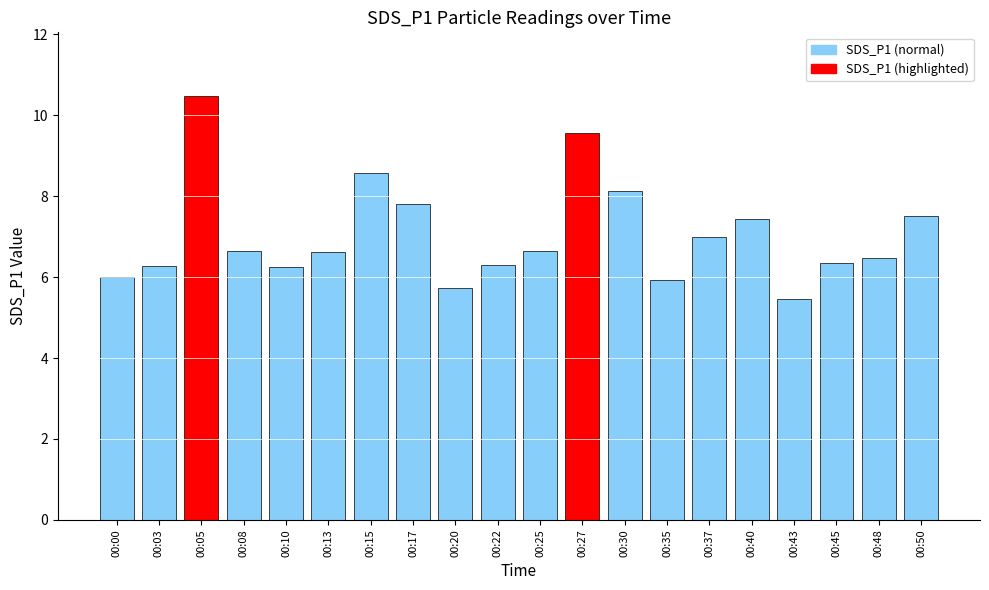

What is the average value?

7.1